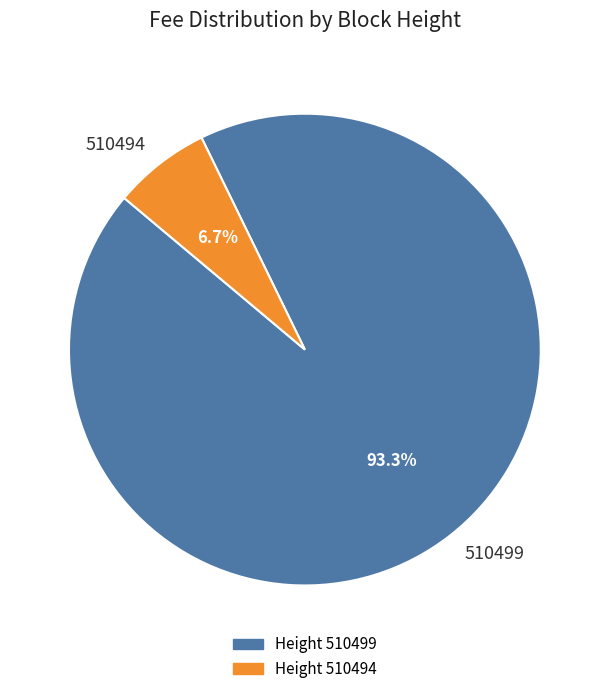

The 510499 slice represents 93% of the pie. True or false?

True